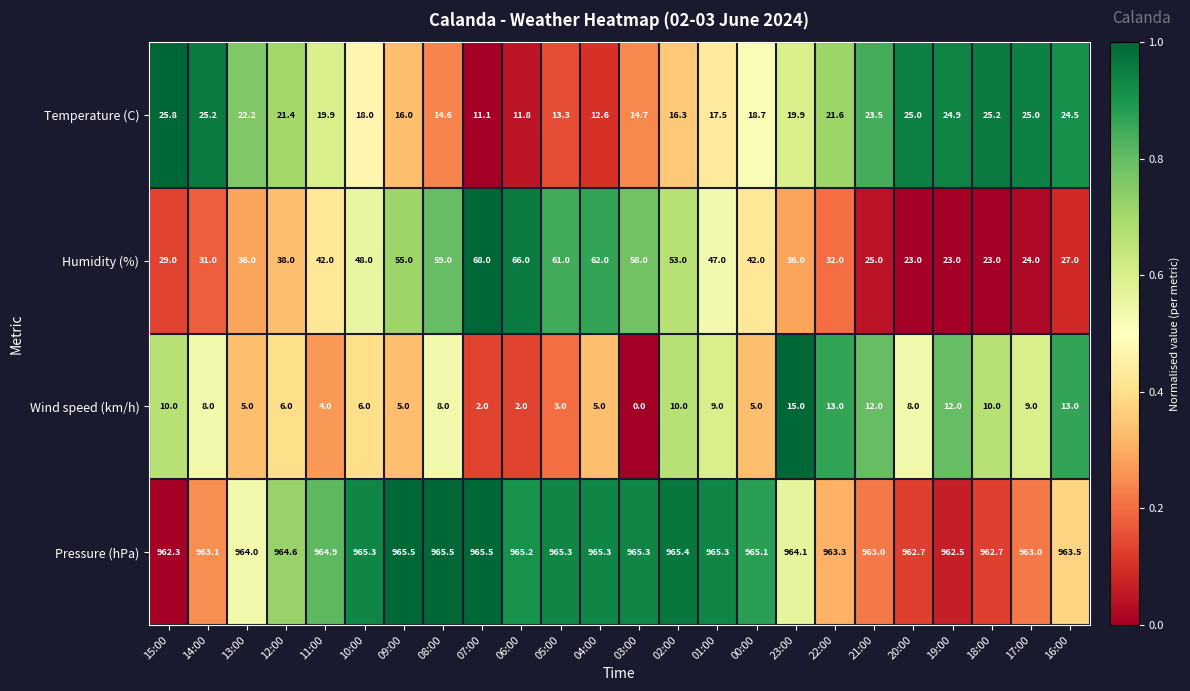

Rank the series by their maximum value, from highest to lowest.

Pressure (hPa), Humidity (%), Temperature (C), Wind speed (km/h)